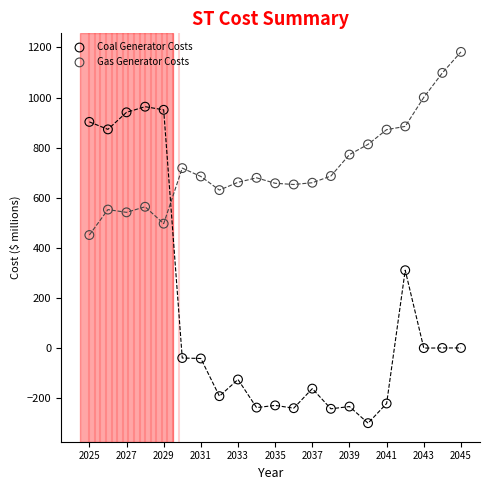

What are all the series names shown in the legend?

Coal Generator Costs, Gas Generator Costs